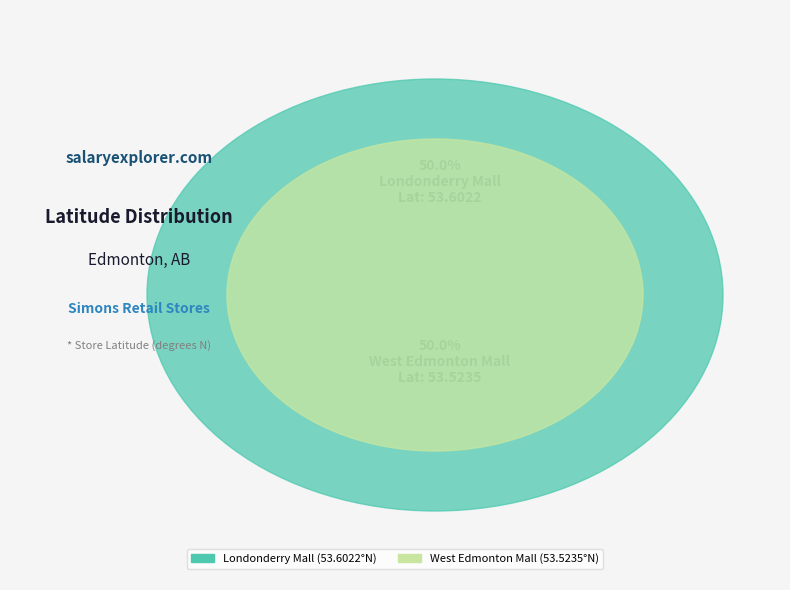

What percentage is the Londonderry Mall slice, to the nearest percent?

50%